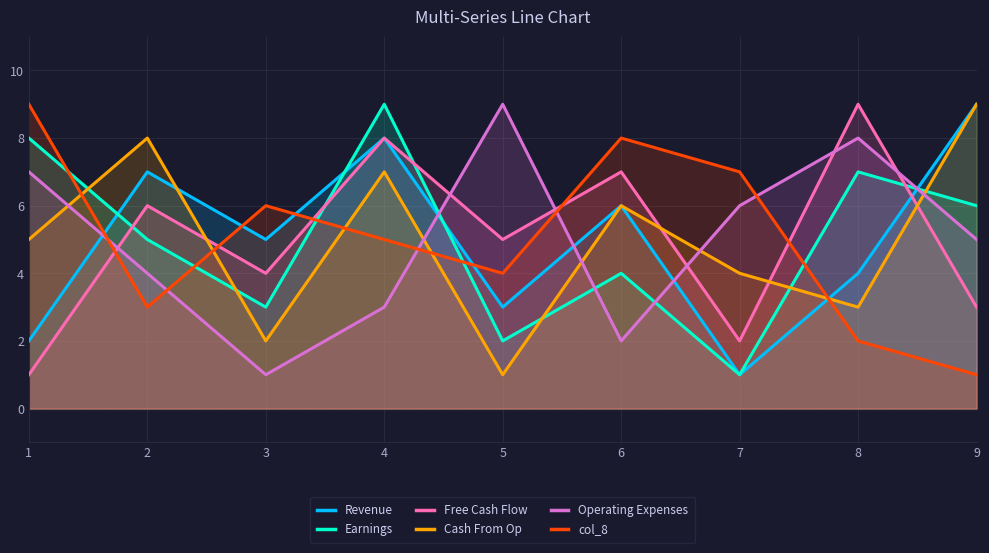

Does the chart display data point markers on the line(s)?

No